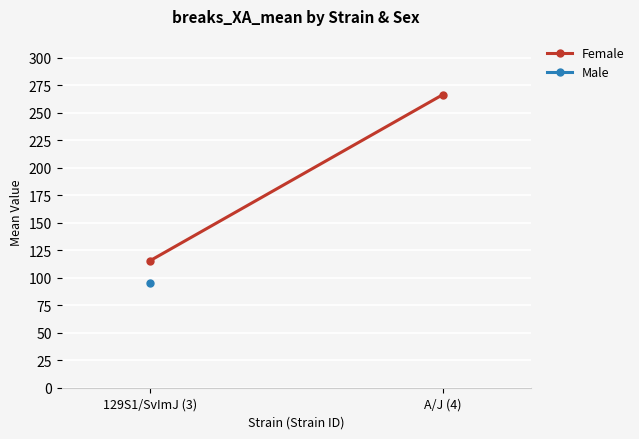

True or false: the data shows 432.7 at A/J (4).

False